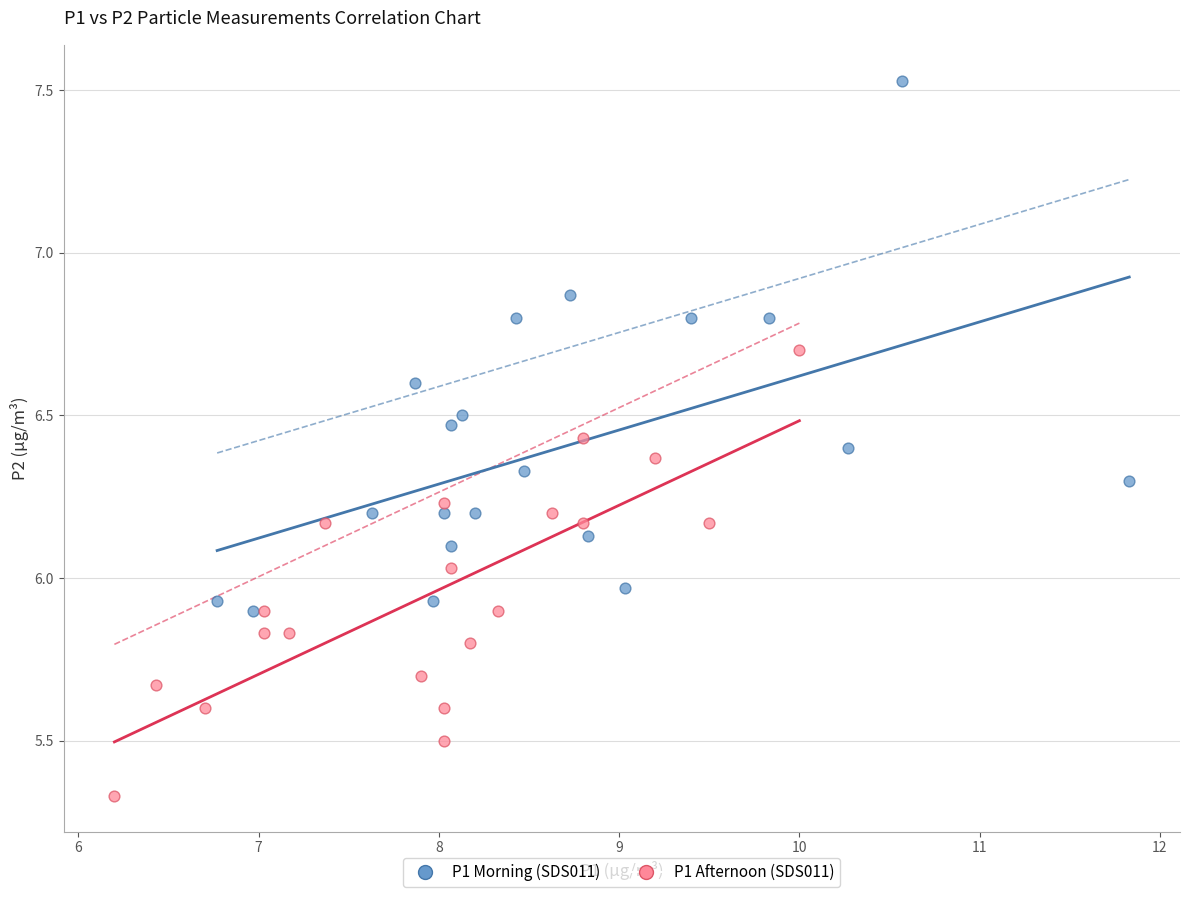

Which series has the largest Y range (max minus min)?

P1 Morning (SDS011)